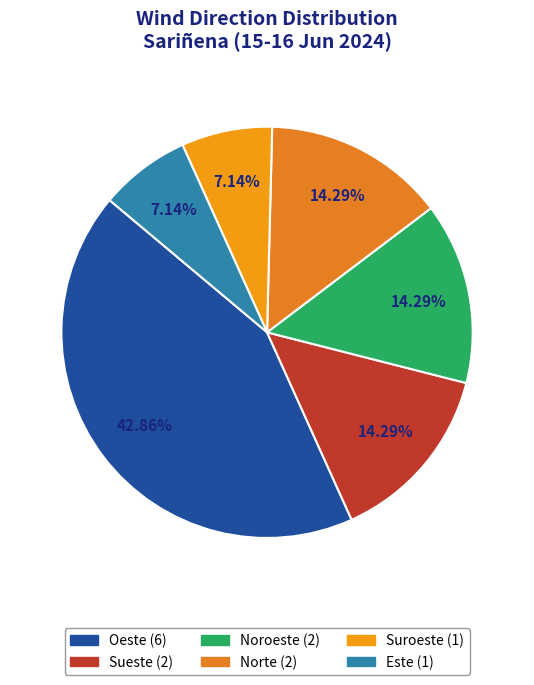

Rank the categories by value from highest to lowest.

Oeste, Sueste, Noroeste, Norte, Suroeste, Este